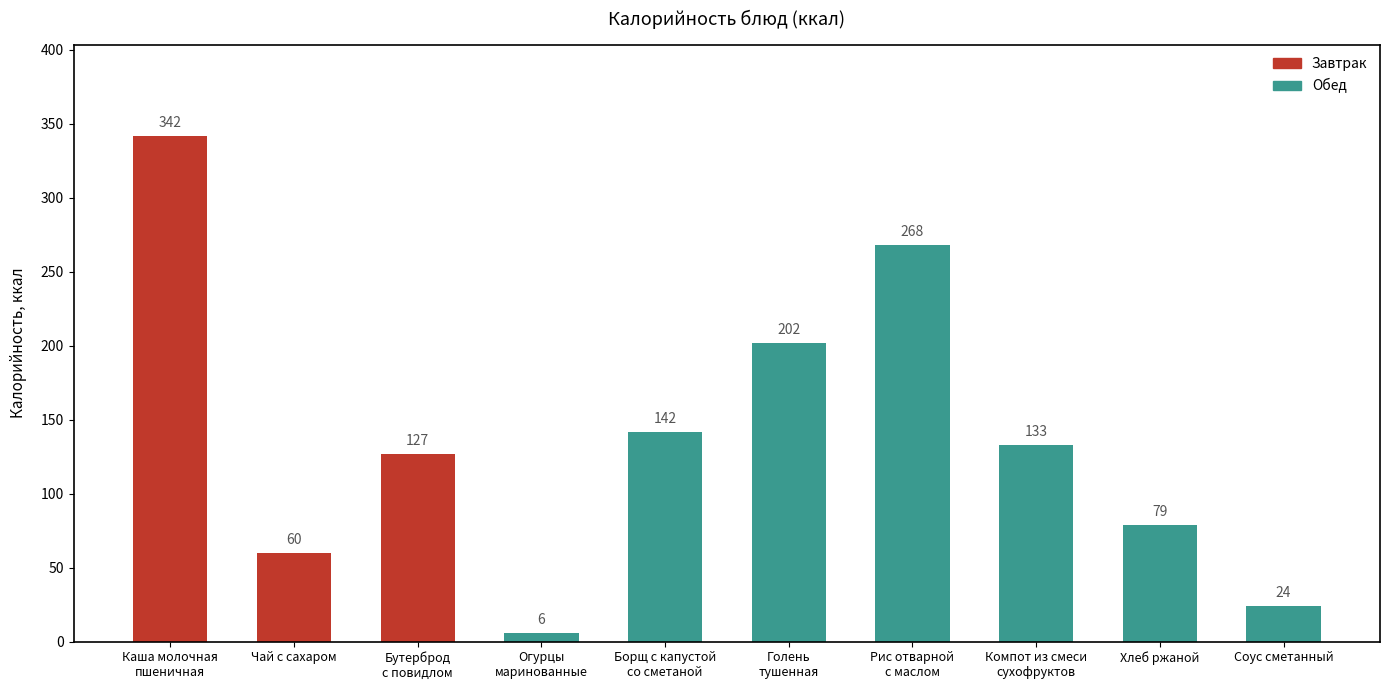

Does the chart contain any negative values?

No